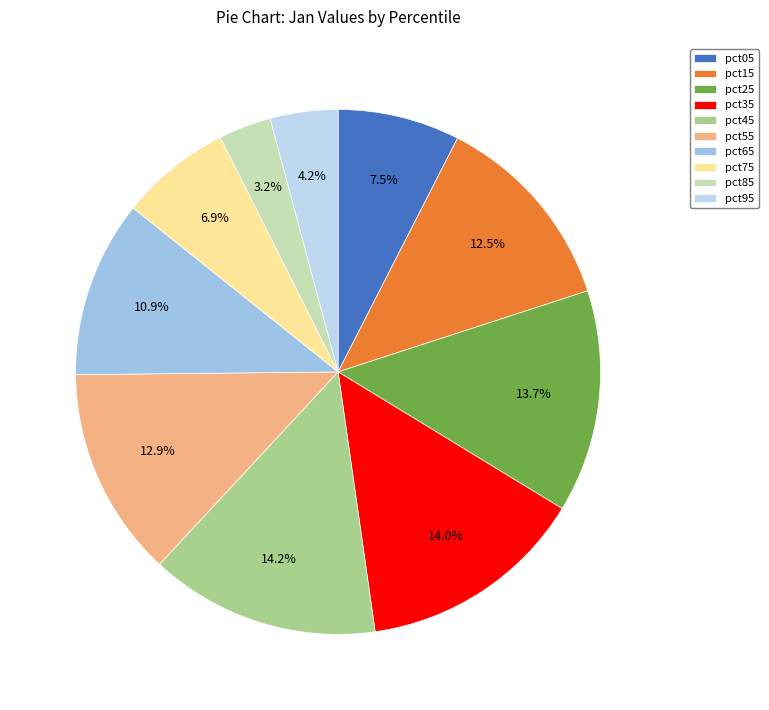

To the nearest percent, what percentage of the pie is pct15?

12%